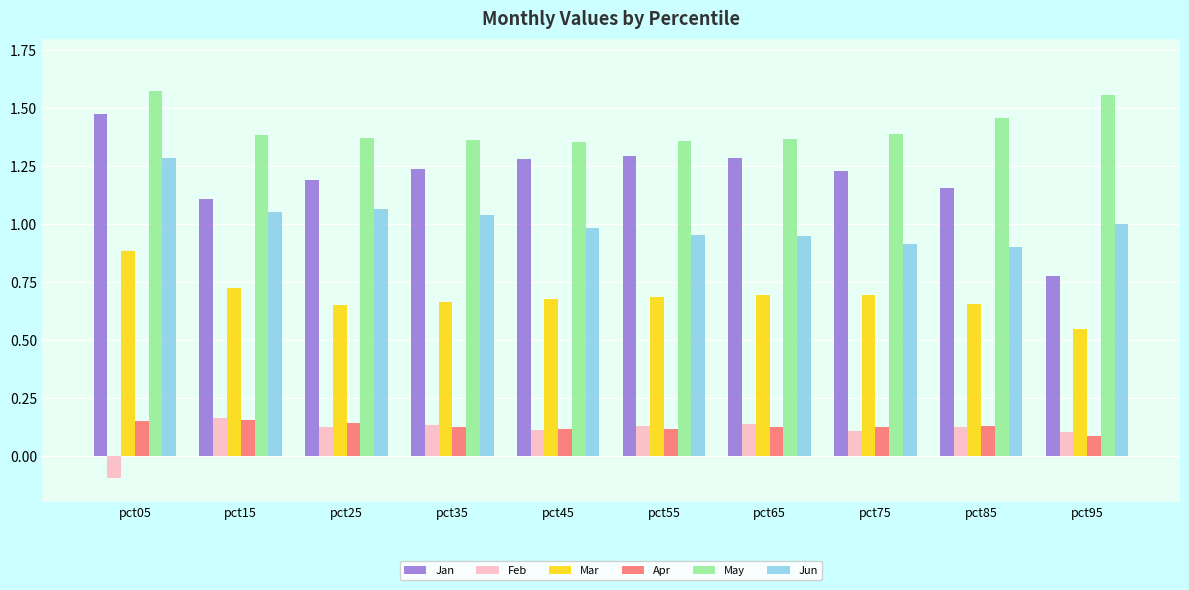

True or false: May has a value of 0.5 at pct65.

False